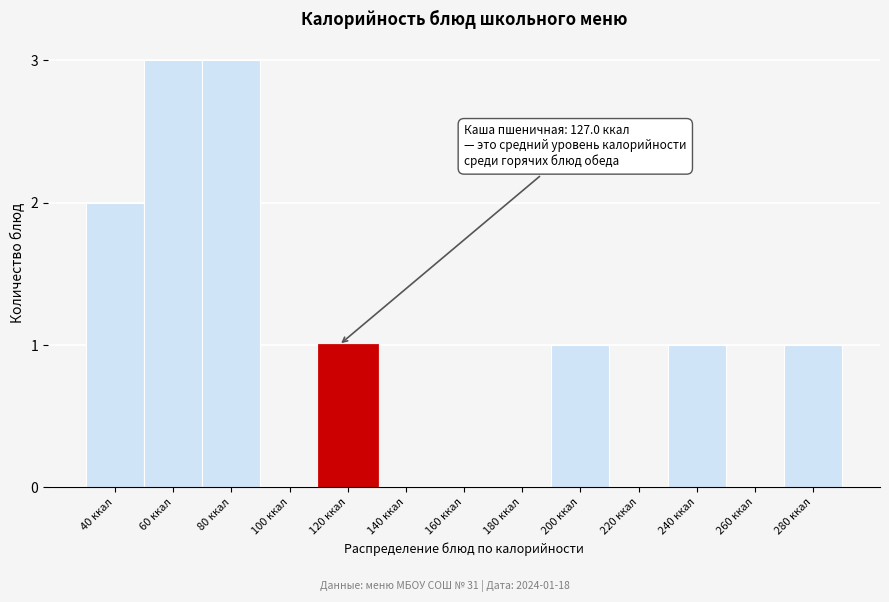

Reading left to right, transcribe all the data shown in this chart.

40 ккал=2	60 ккал=3	80 ккал=3	100 ккал=0	120 ккал=1	140 ккал=0	160 ккал=0	180 ккал=0	200 ккал=1	220 ккал=0	240 ккал=1	260 ккал=0	280 ккал=1